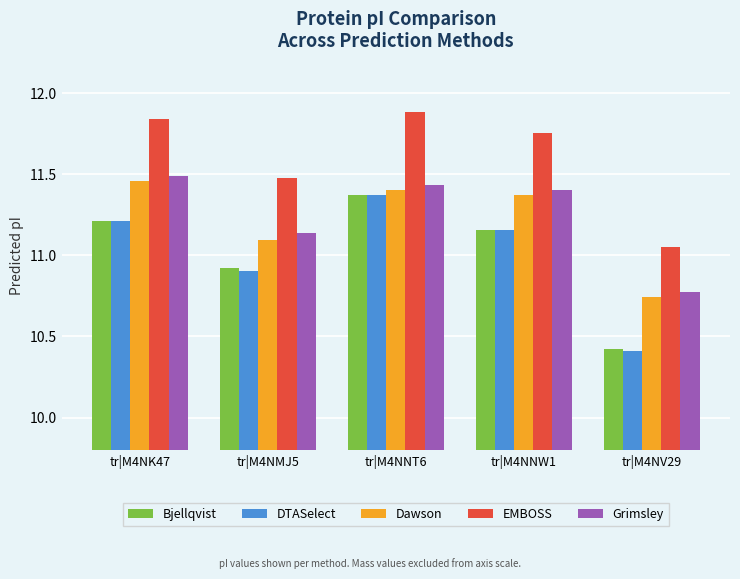

At which label is EMBOSS closest to 11?

tr|M4NV29